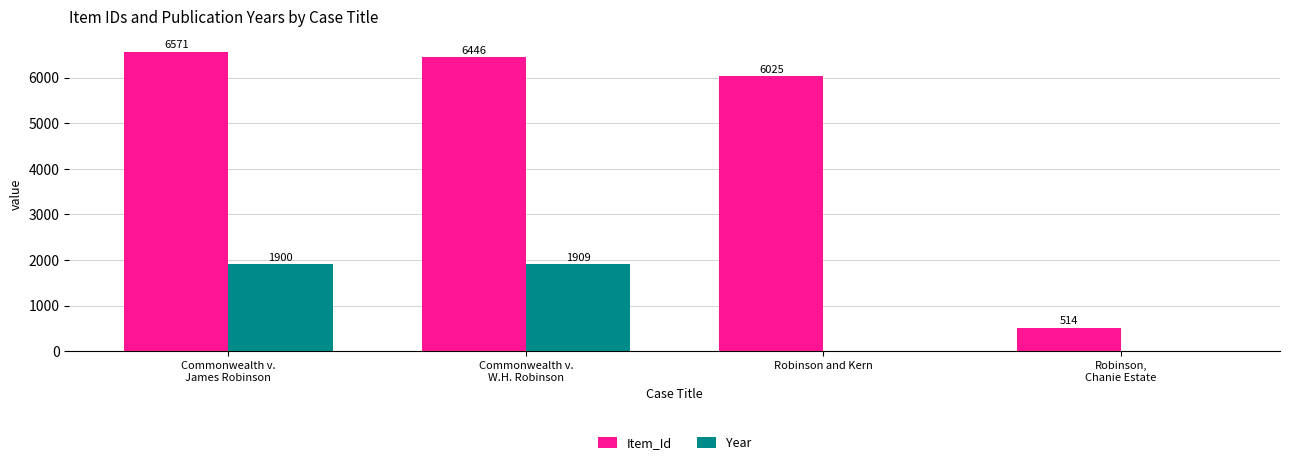

What are all the series names shown in the legend?

Item_Id, Year